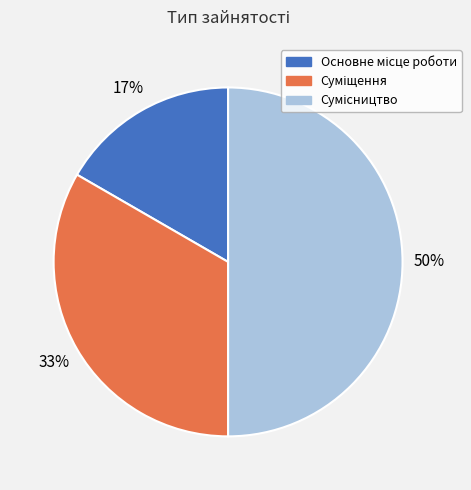

How many slices are in this pie chart?

3